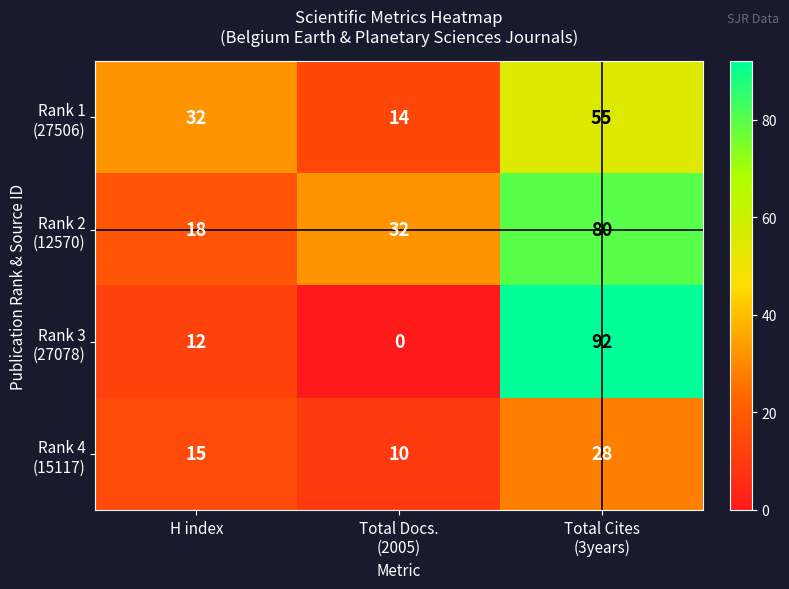

What is the difference between the highest and lowest values at H index?

20